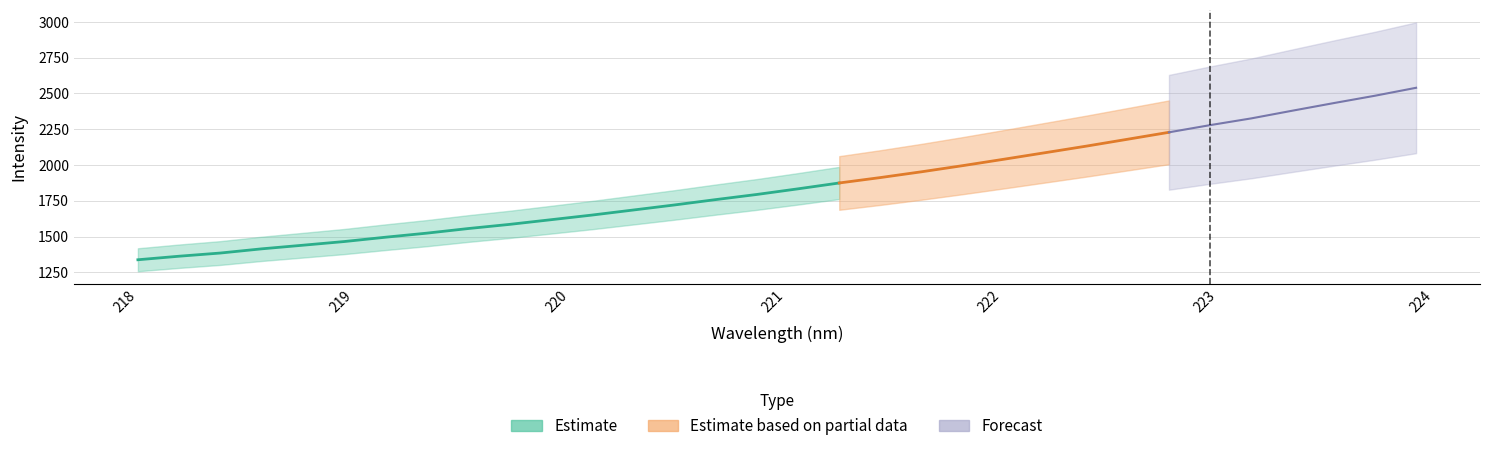

True or false: x and y intersect in this chart.

False